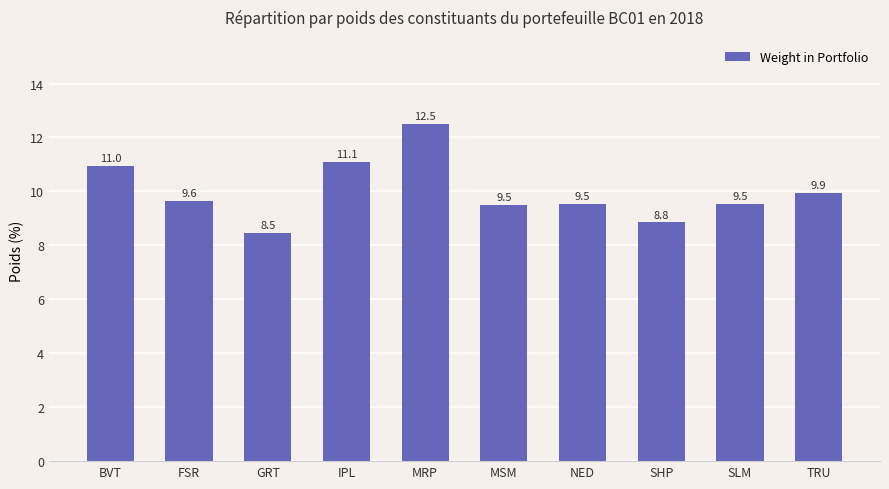

What is the difference between the values at BVT and GRT?

2.5